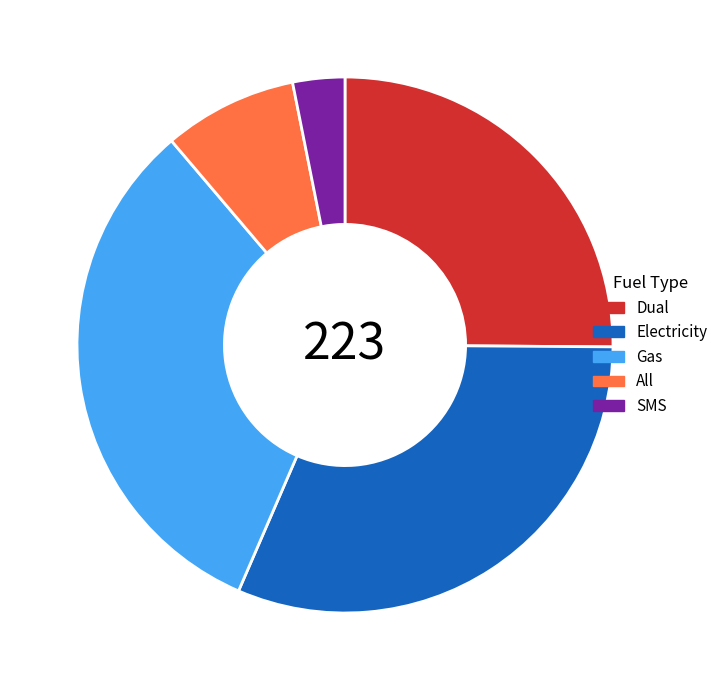

Which category has the biggest portion of the pie?

Gas